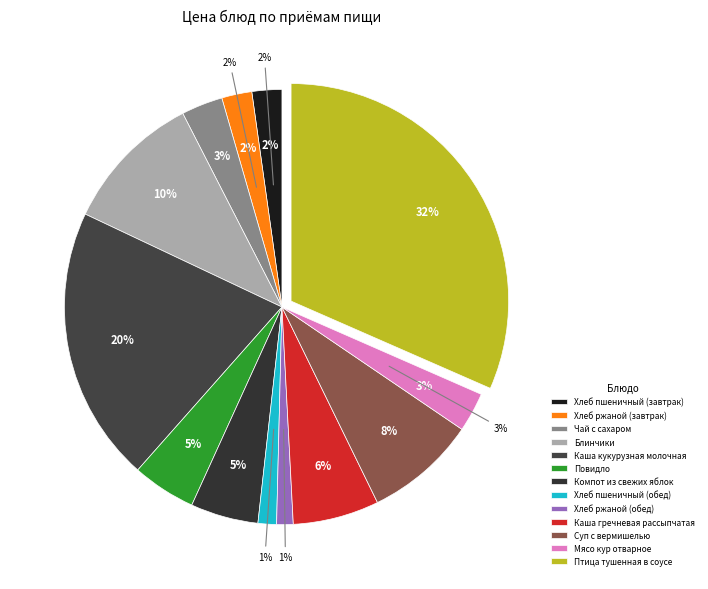

Rank the categories by value from highest to lowest.

Птица тушенная в соусе, Каша кукурузная молочная, Блинчики, Суп с вермишелью, Каша гречневая рассыпчатая, Компот из свежих яблок, Повидло, Чай с сахаром, Мясо кур отварное, Хлеб ржаной (завтрак), Хлеб пшеничный (завтрак), Хлеб пшеничный (обед), Хлеб ржаной (обед)